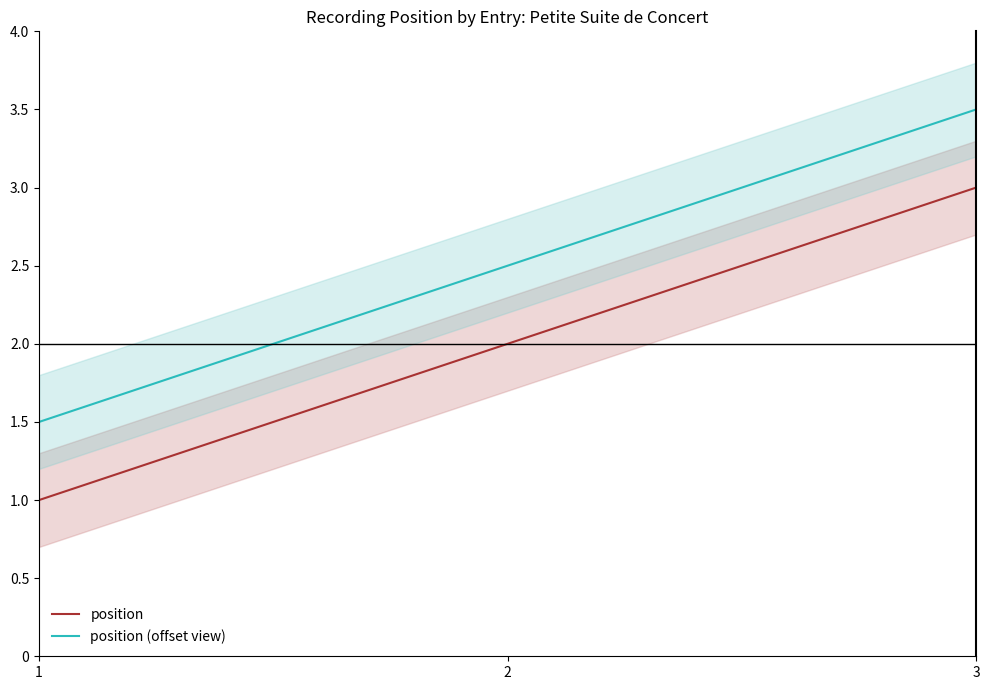

How many categories are shown in the chart?

3